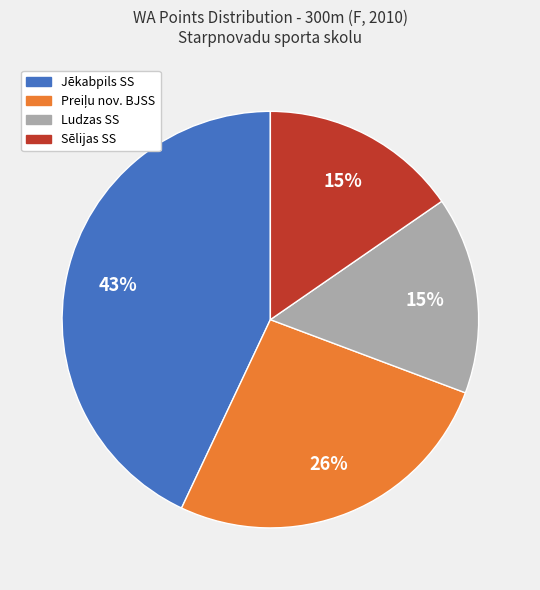

Is there a majority slice in this chart?

No